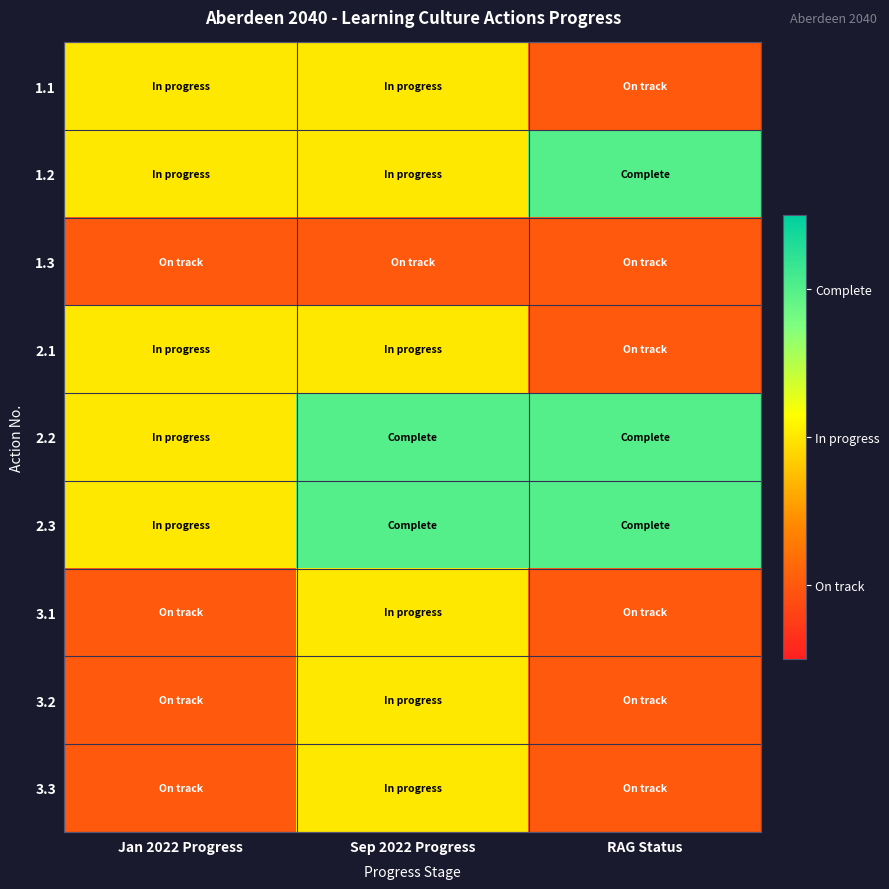

Count the number of data series in this chart.

9